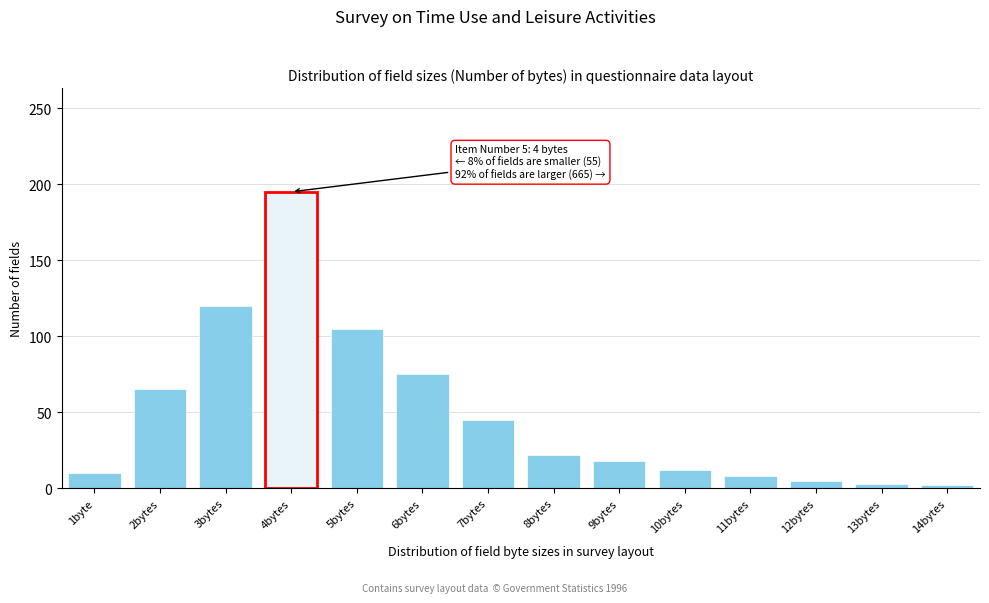

Between 9bytes and 1byte, which is larger?

9bytes